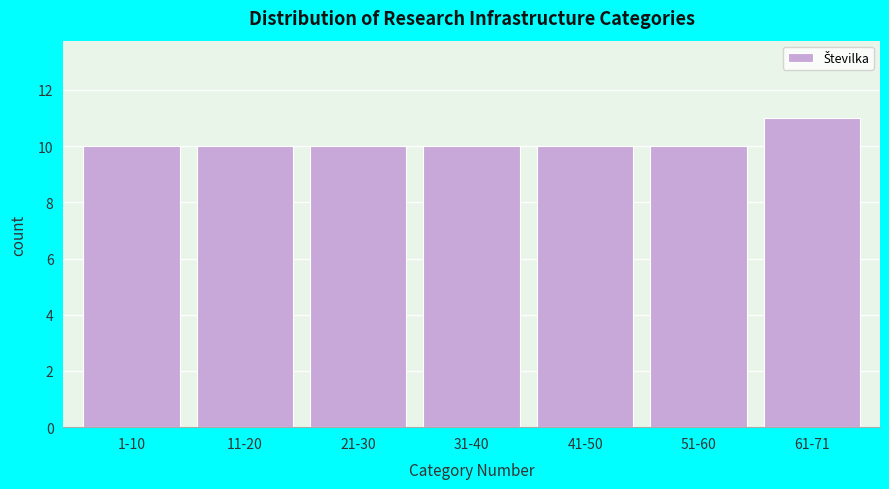

Reading left to right, what are all the values shown in this chart?

1-10=10	11-20=10	21-30=10	31-40=10	41-50=10	51-60=10	61-71=11